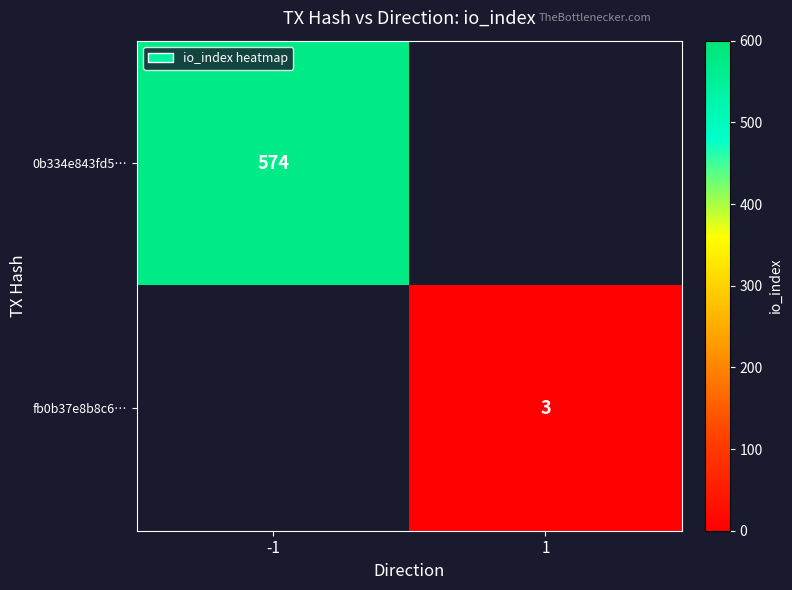

True or false: fb0b37e8b8c6… has a value of 3 at 1.

True